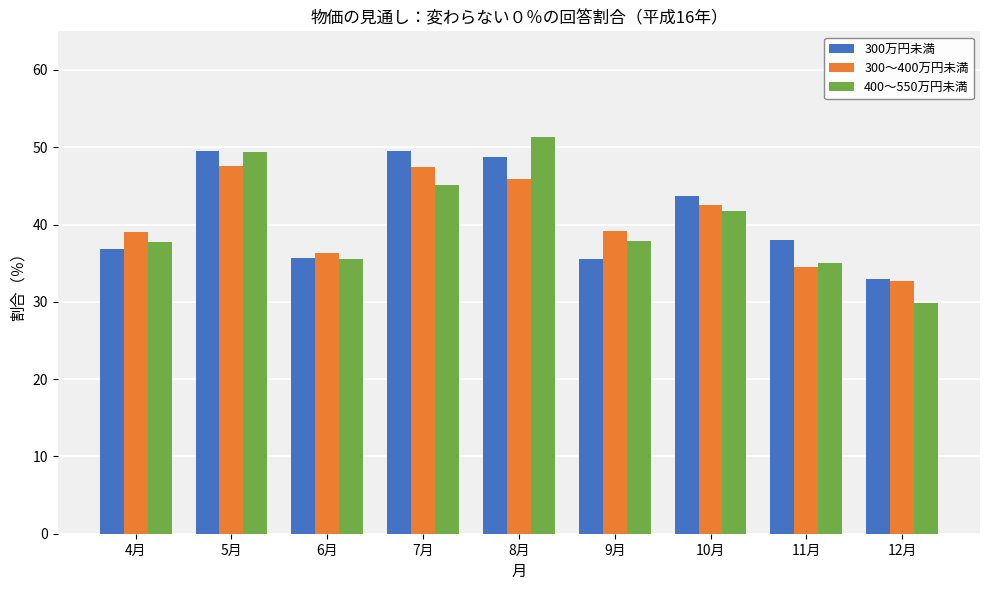

How many bars are there in each group?

3